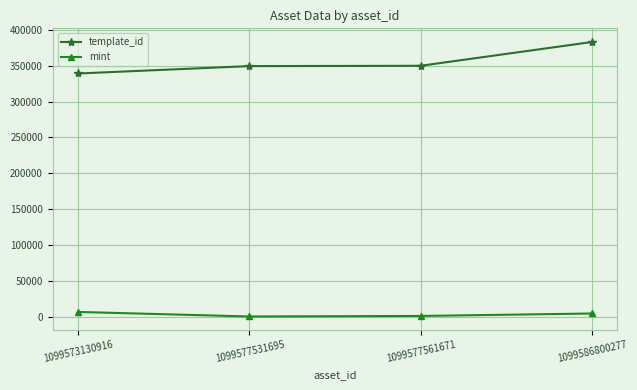

What is the minimum value shown in the chart?

263